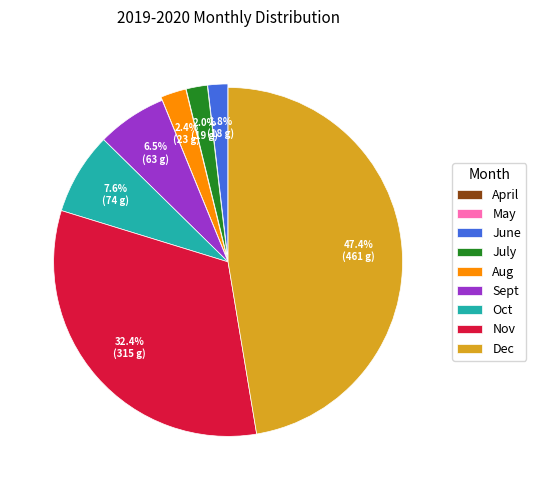

What percentage is NOT represented by Aug?

97.6%